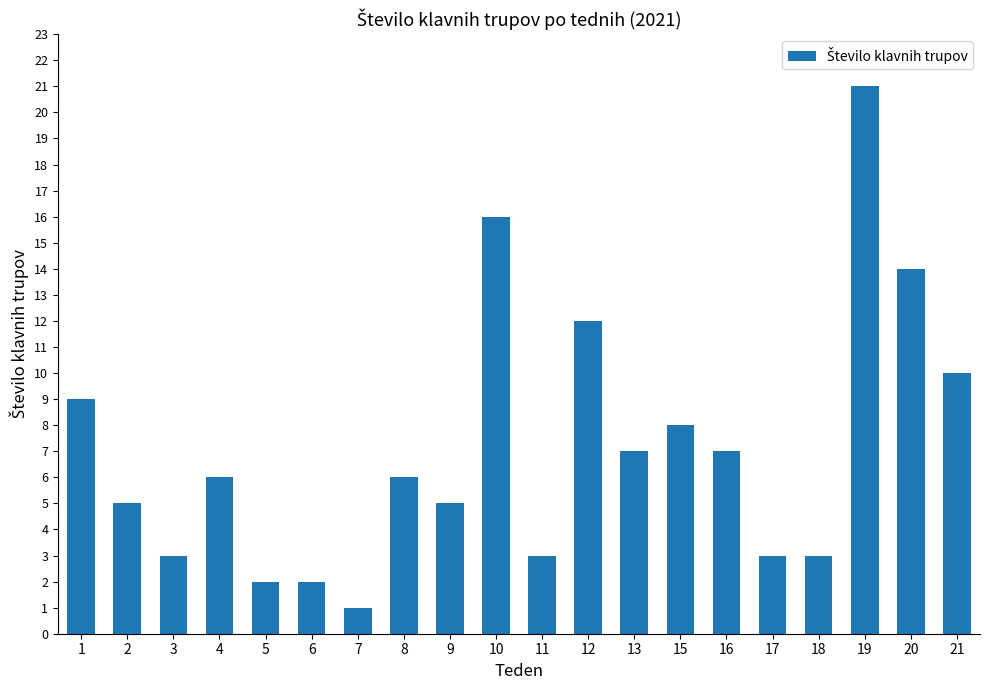

What is the change in value from 3 to 5?

-1